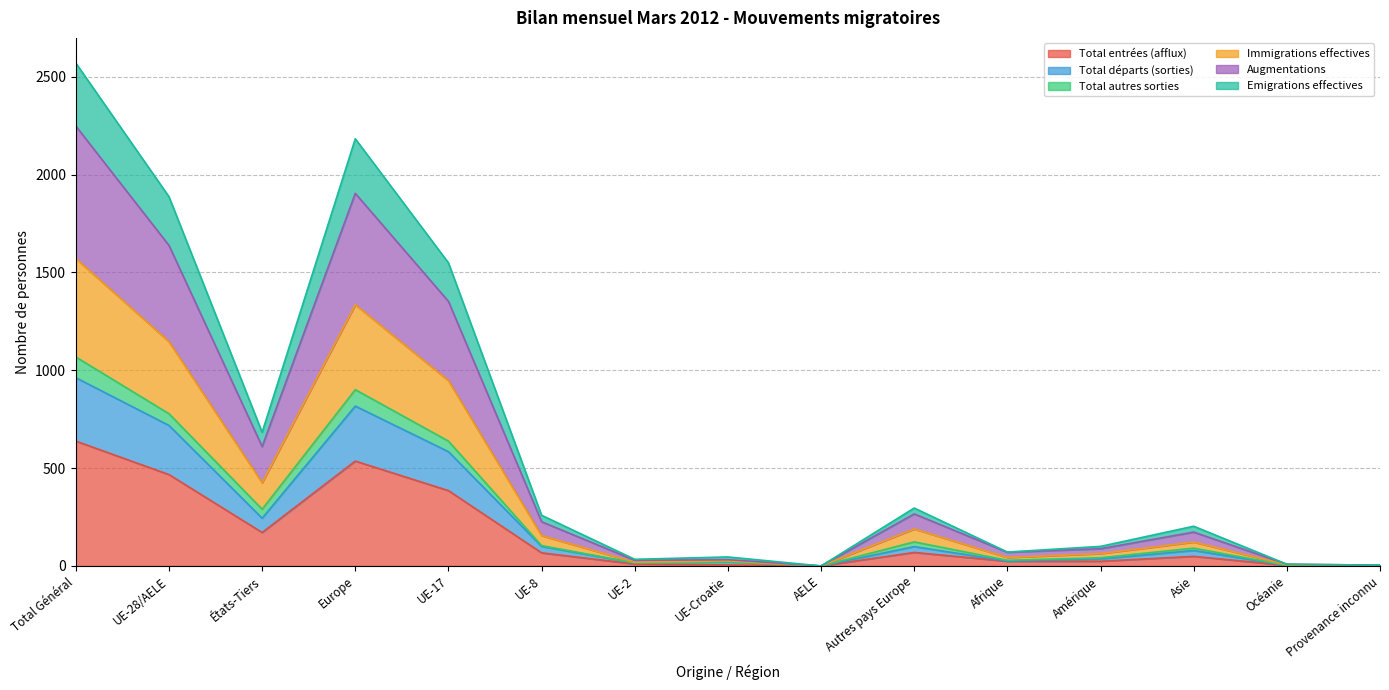

At which label does Total entrées (afflux) reach its peak?

Total Général